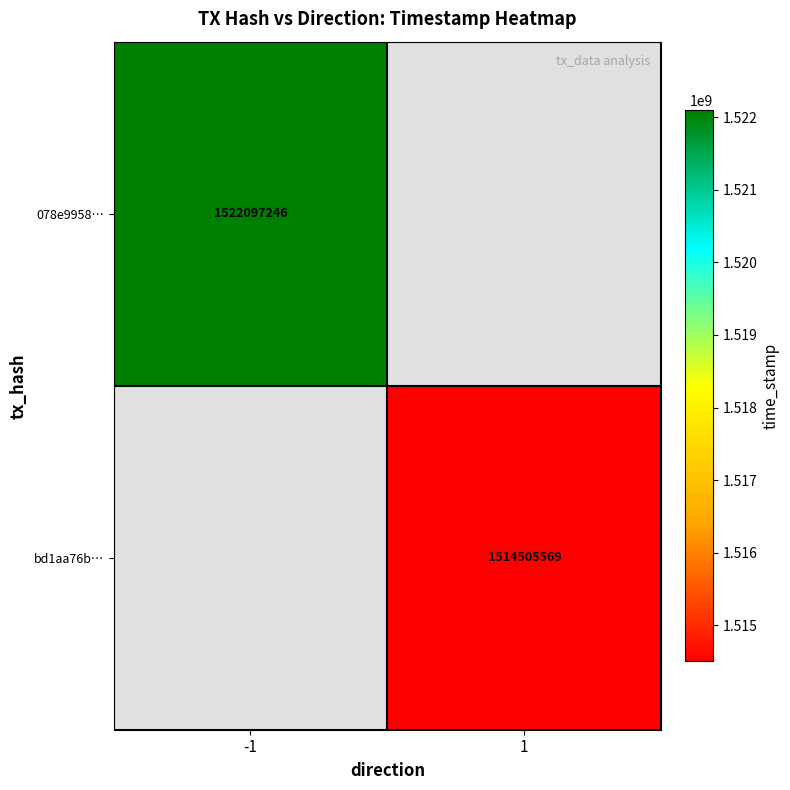

The 078e9958… series shows 2379533073 at -1. True or false?

False